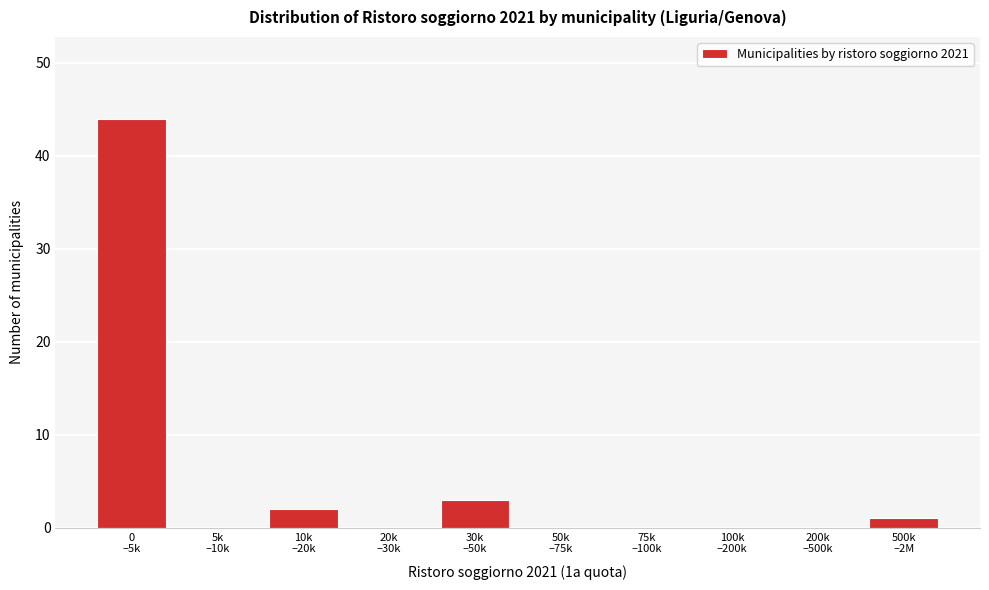

What is the greatest value displayed?

44